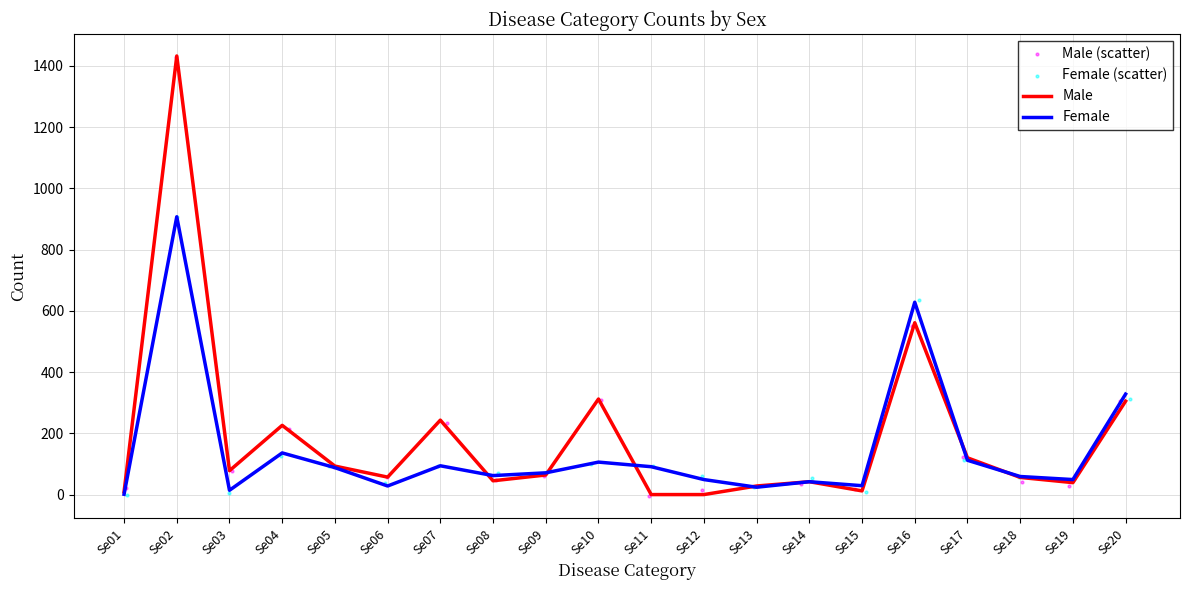

Which series reaches the maximum Y coordinate?

Male